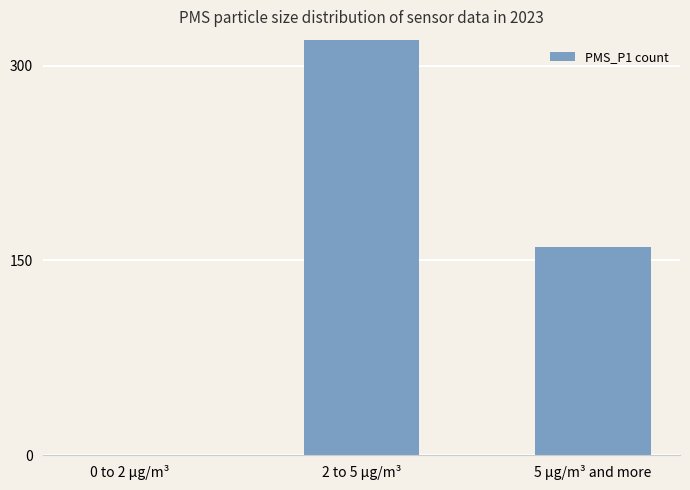

What is the change in value from 0 to 2 µg/m³ to 5 µg/m³ and more?

+160